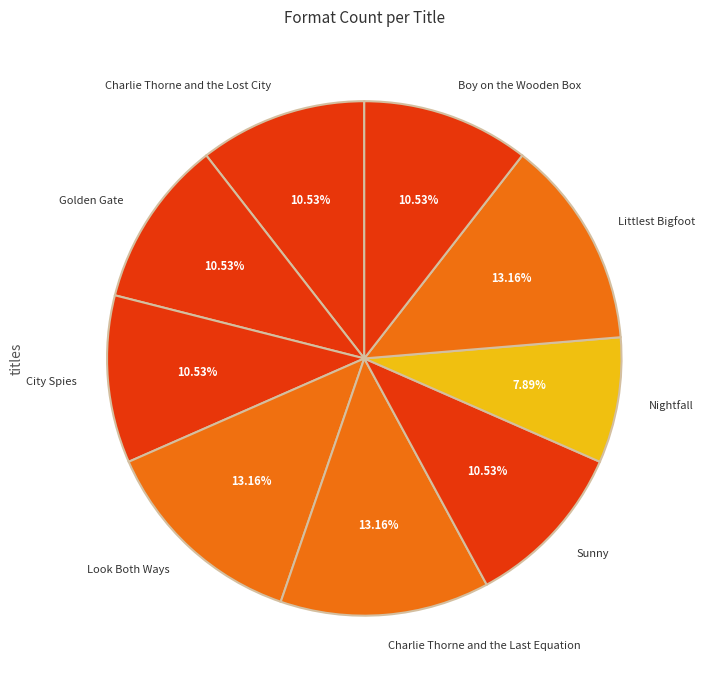

How many segments does this pie chart have?

9